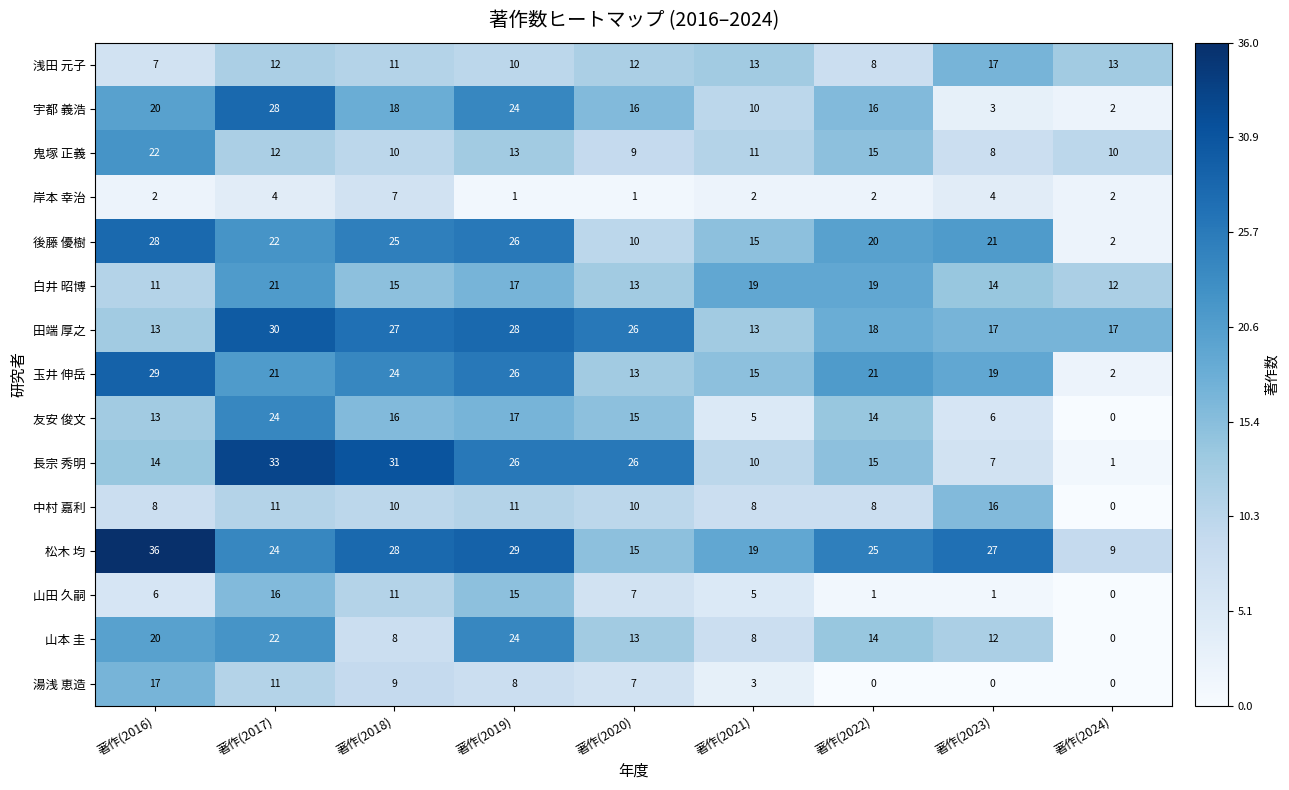

At how many categories does at least one series exceed 2?

9